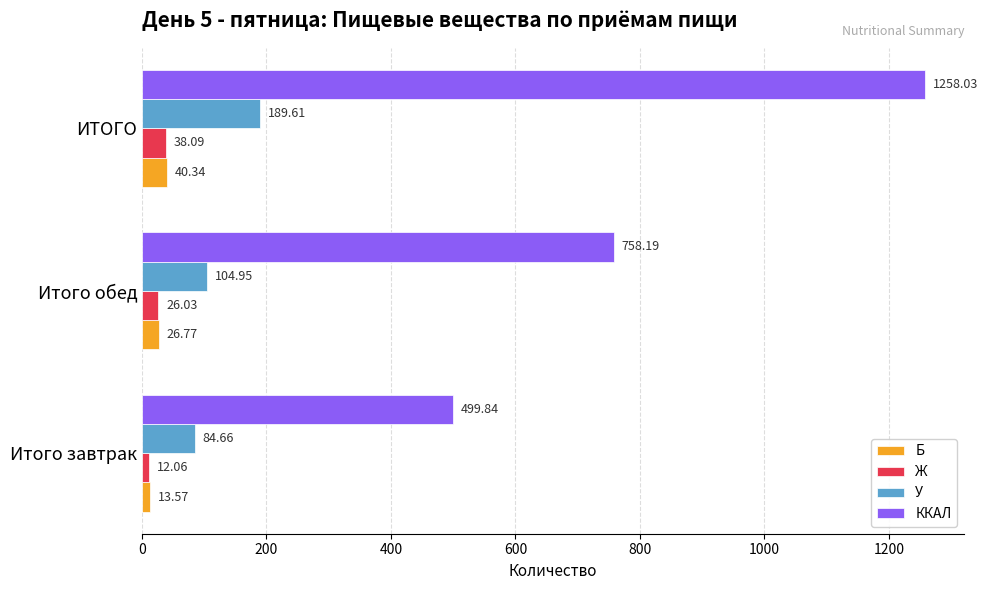

How many values in the Б series are below 26?

1